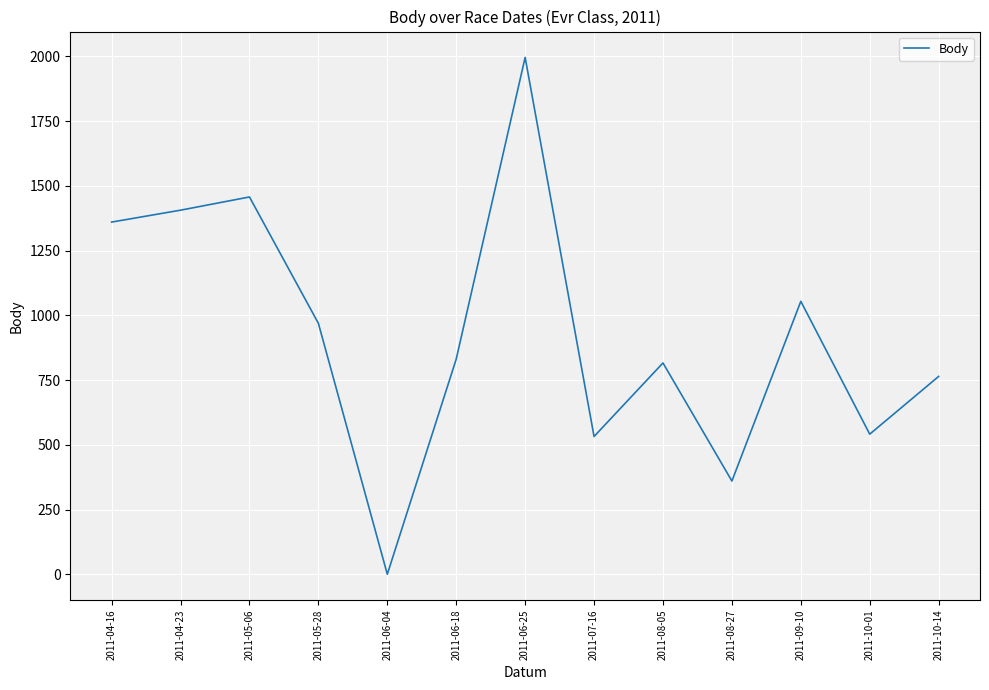

What is the sum of all values?

12086